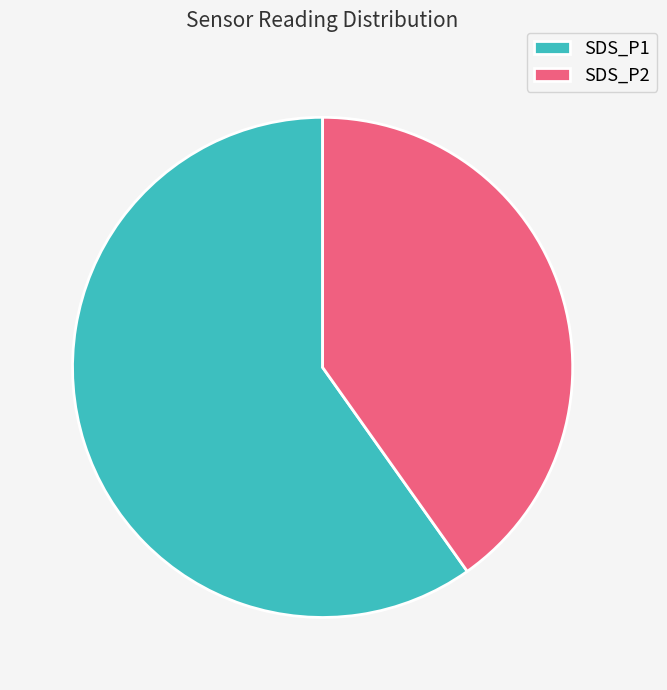

What is the ratio of the value at SDS_P2 to the value at SDS_P1?

0.7